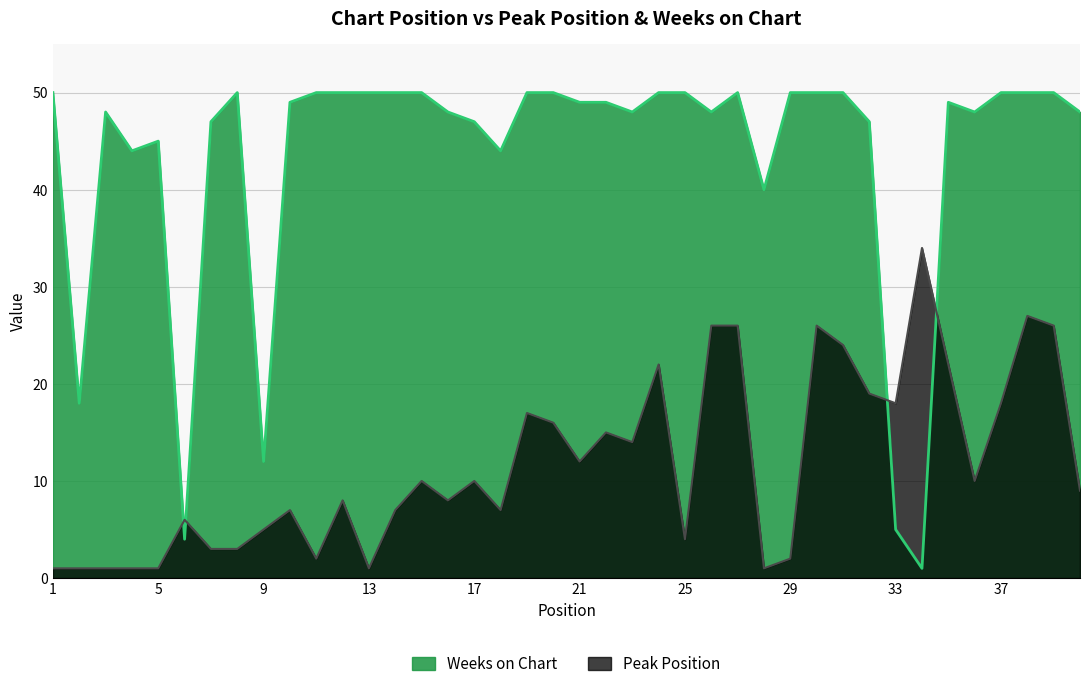

Where is the first local minimum for Weeks on Chart?

2